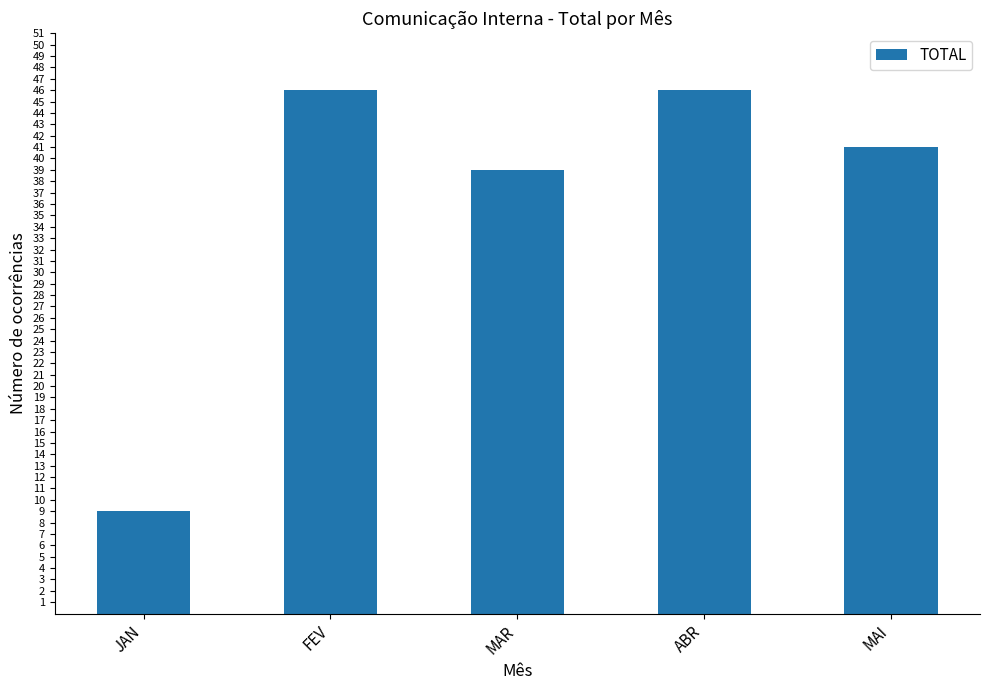

What is the difference between the second highest and minimum values?

37